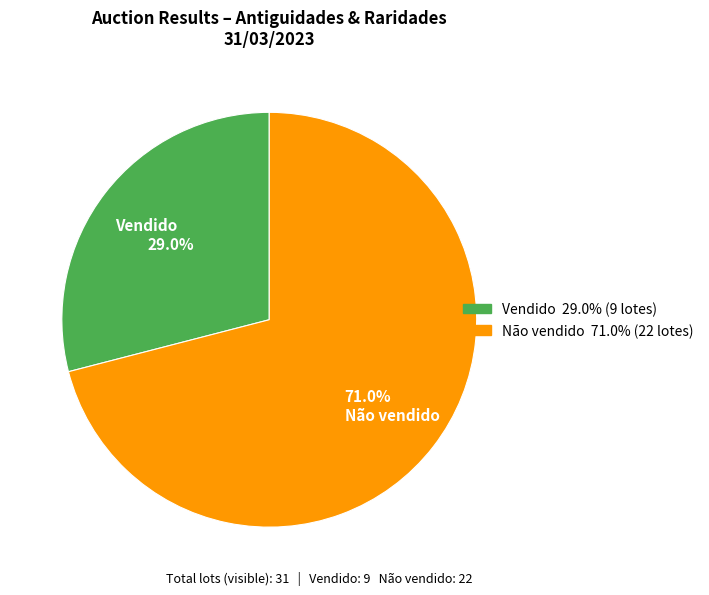

Rank the categories by value from highest to lowest.

Não vendido, Vendido